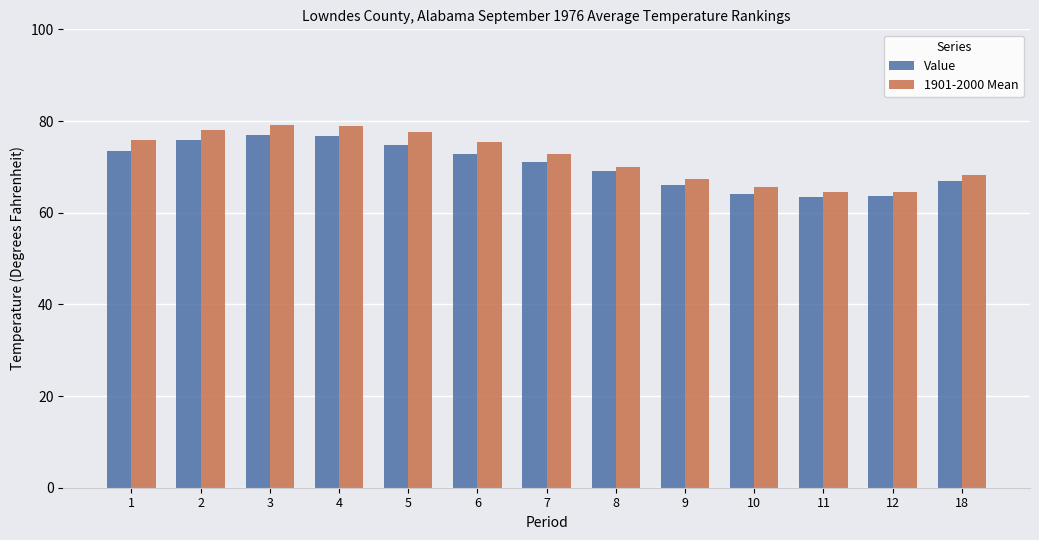

What is the approximate value of 1901-2000 Mean at 11?

64.5